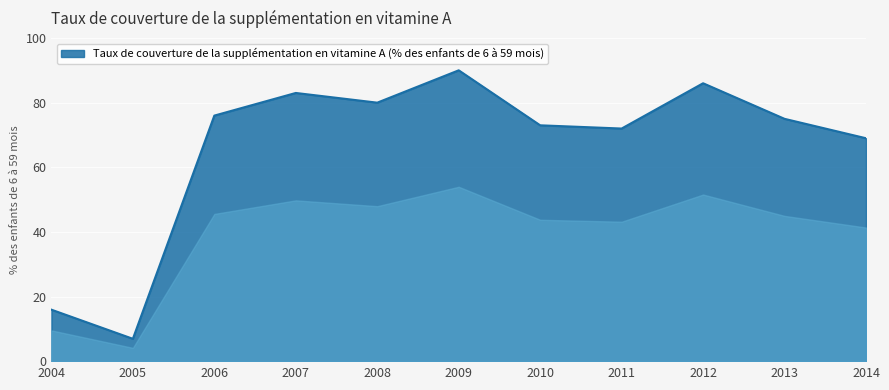

Approximately how many times larger is the value at 2008 compared to 2004?

5.0